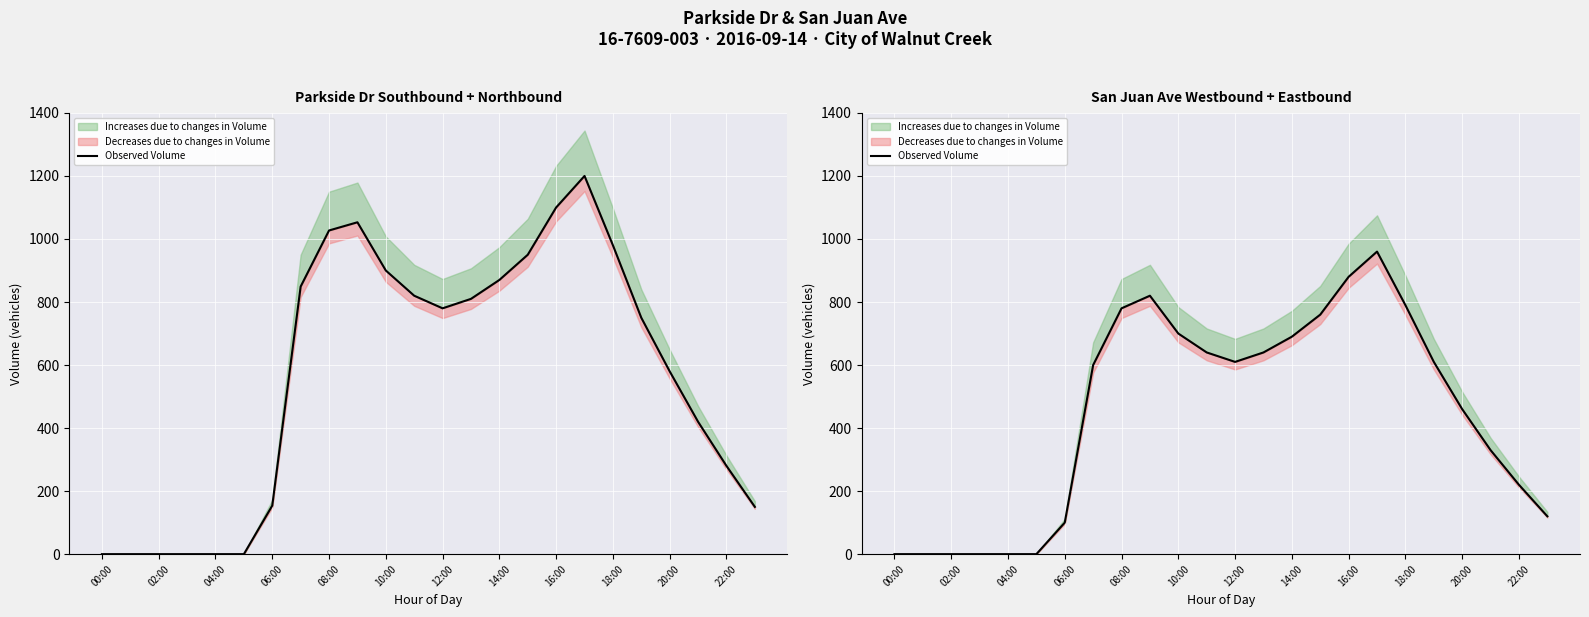

What position from the left is 18:00?

10